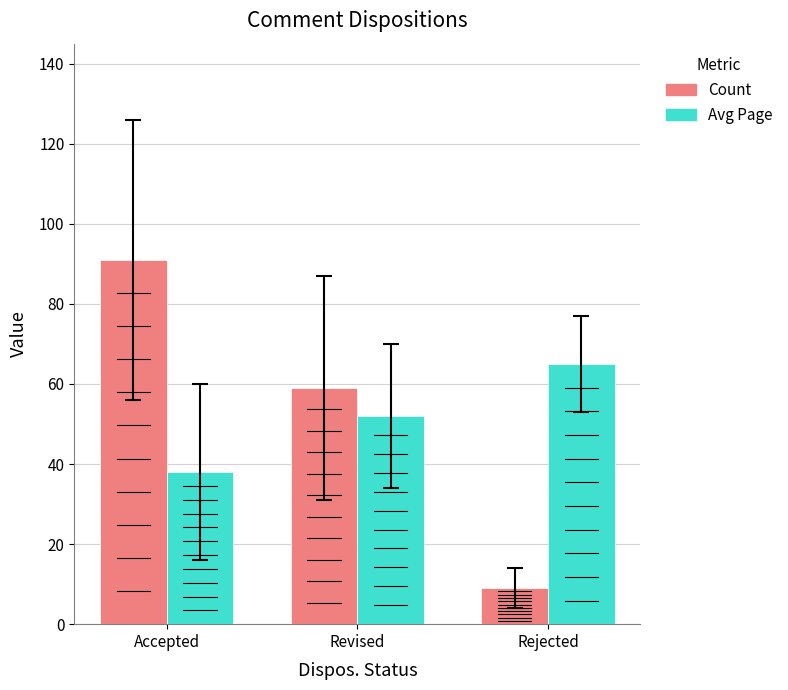

What is the total value across all series at Rejected?

74